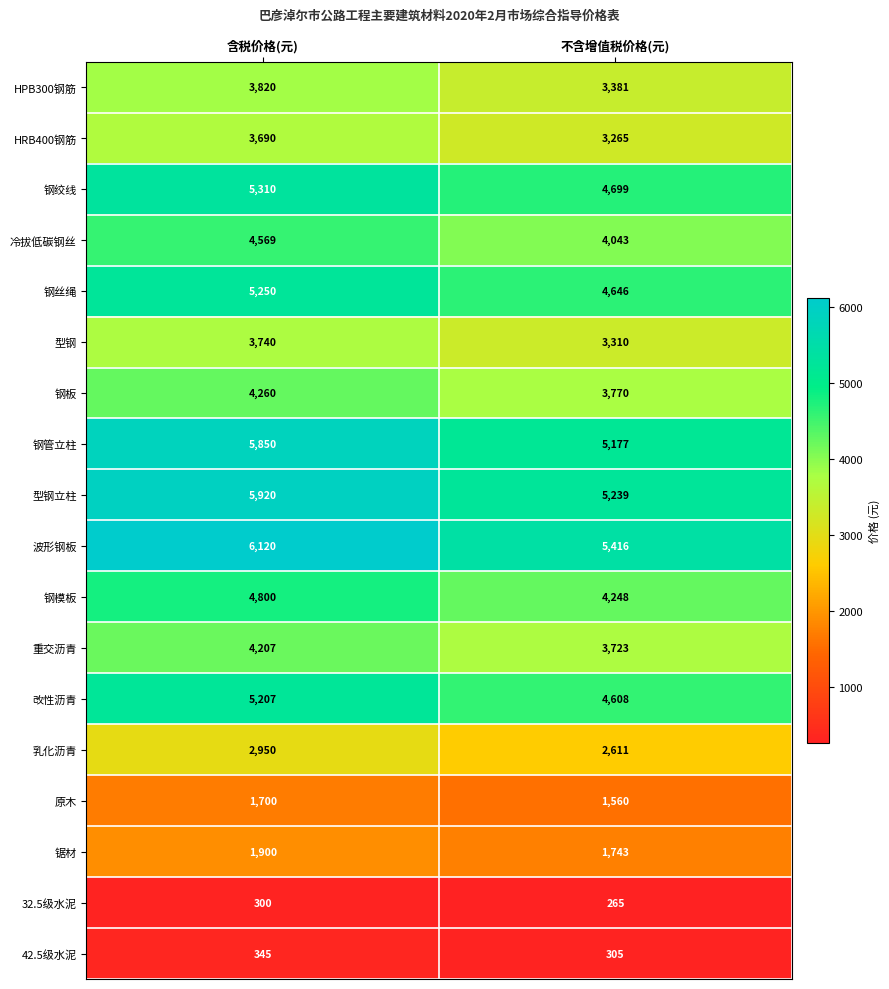

Which category has the highest value across all series?

含税价格(元)